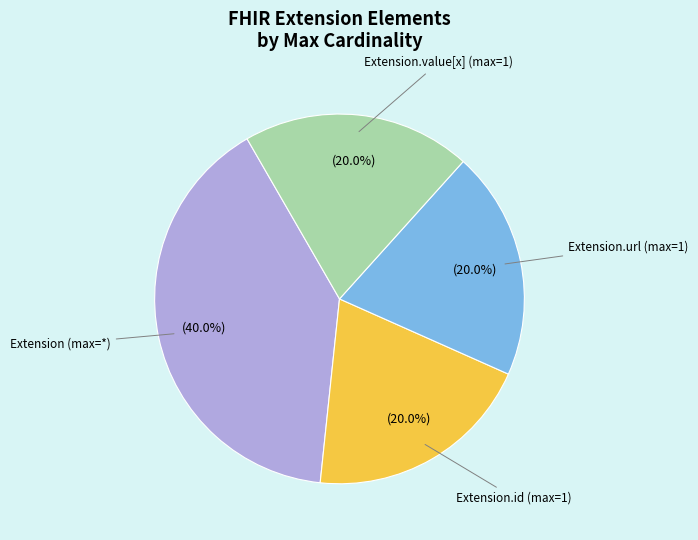

Count the number of slices in the pie.

4